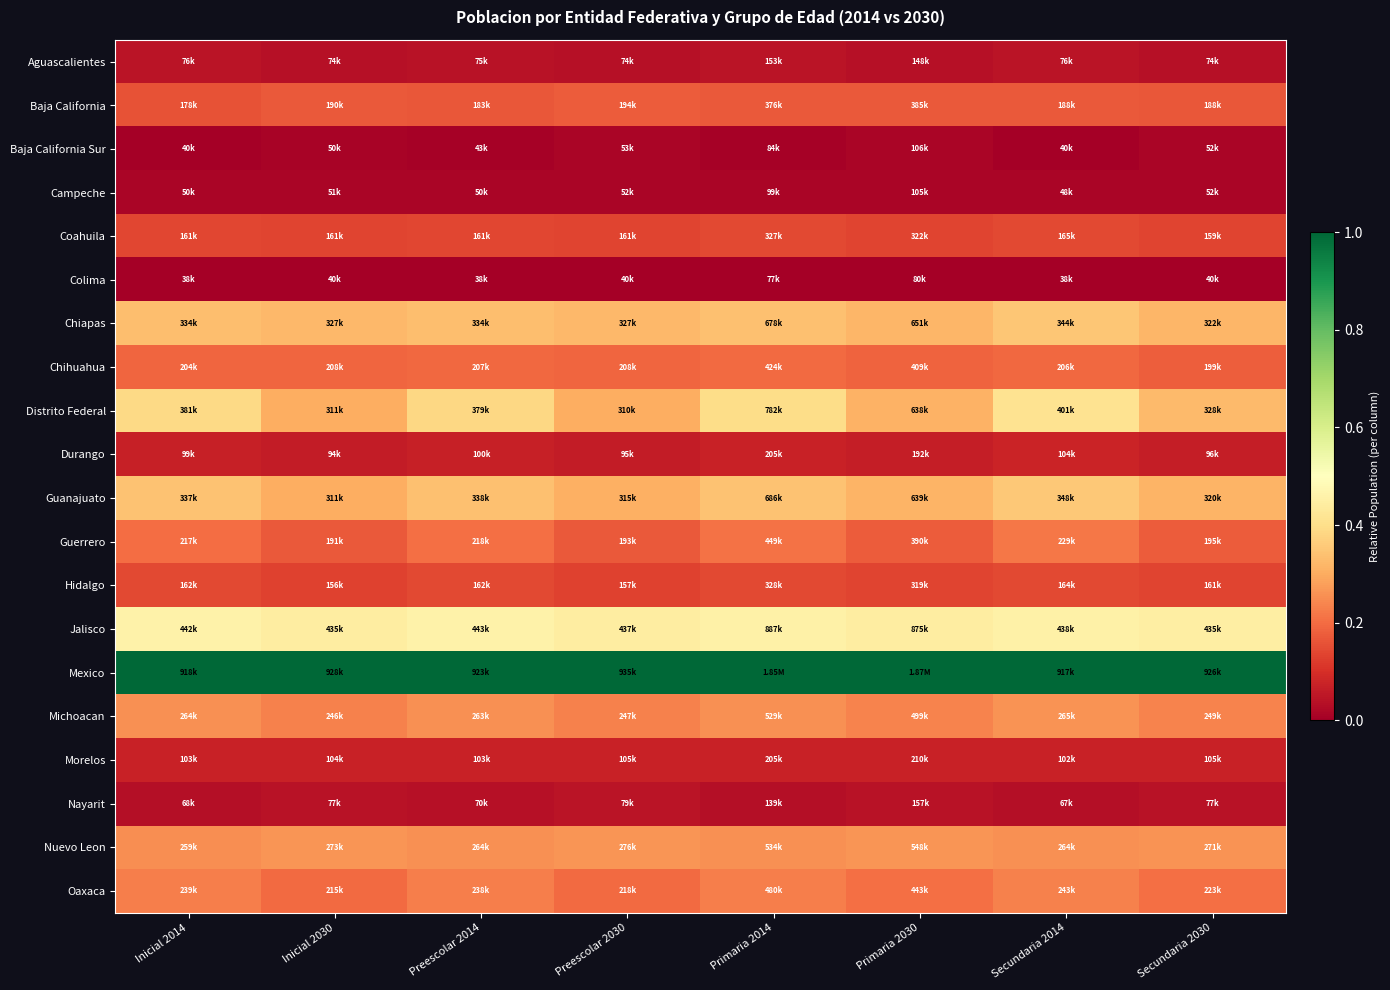

Rank the series by their maximum value, from highest to lowest.

Mexico, Jalisco, Distrito Federal, Guanajuato, Chiapas, Nuevo Leon, Michoacan, Oaxaca, Guerrero, Chihuahua, Baja California, Coahuila, Hidalgo, Durango, Morelos, Aguascalientes, Nayarit, Baja California Sur, Campeche, Colima